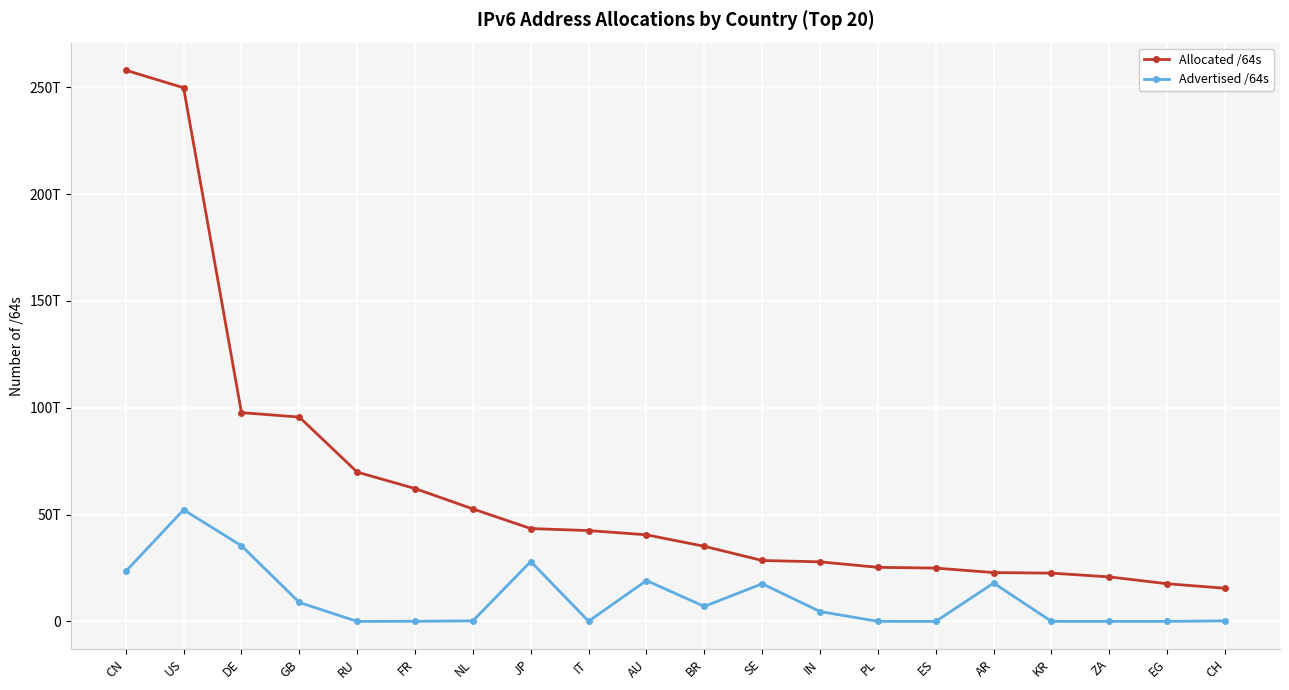

What is the highest value of the Allocated /64s series?

257951446663168